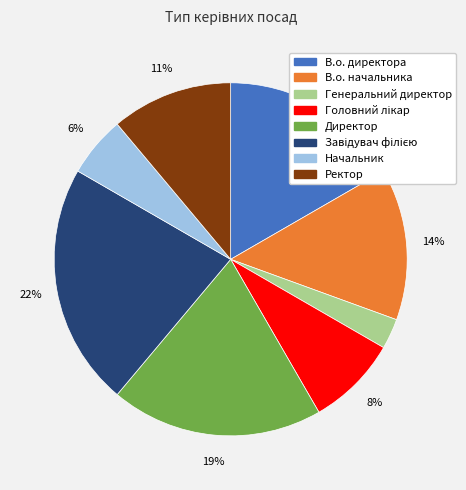

To the nearest percent, what is the difference between the В.о. директора and Ректор slice percentages?

6%